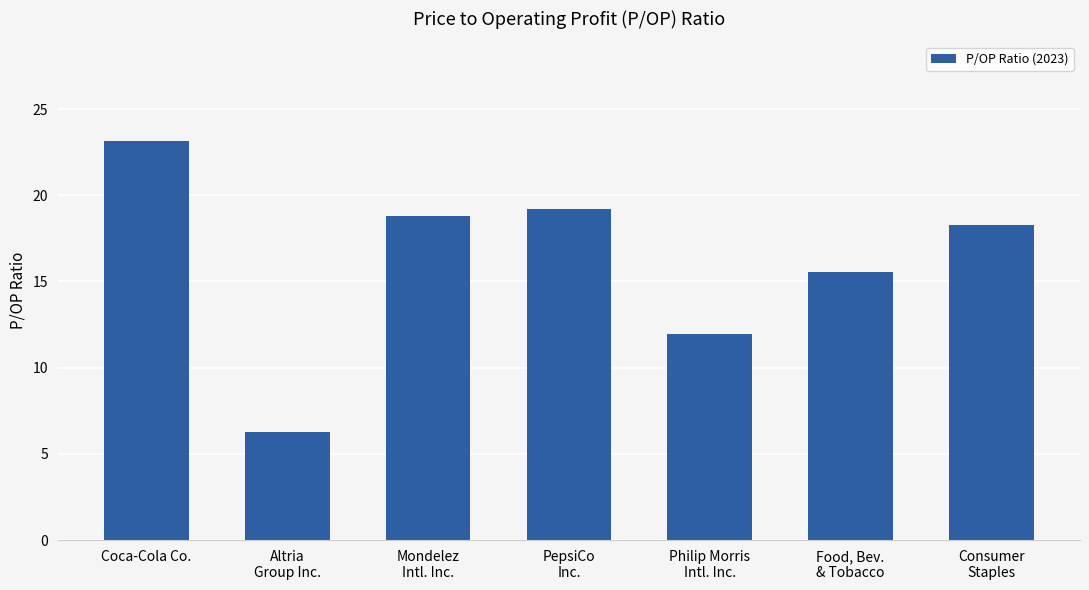

How many data points are above 18?

4